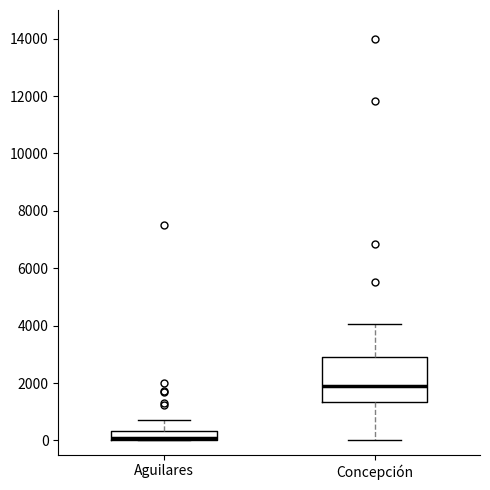

Comparing the boxes themselves (not the whiskers), which one is the tallest?

Concepción